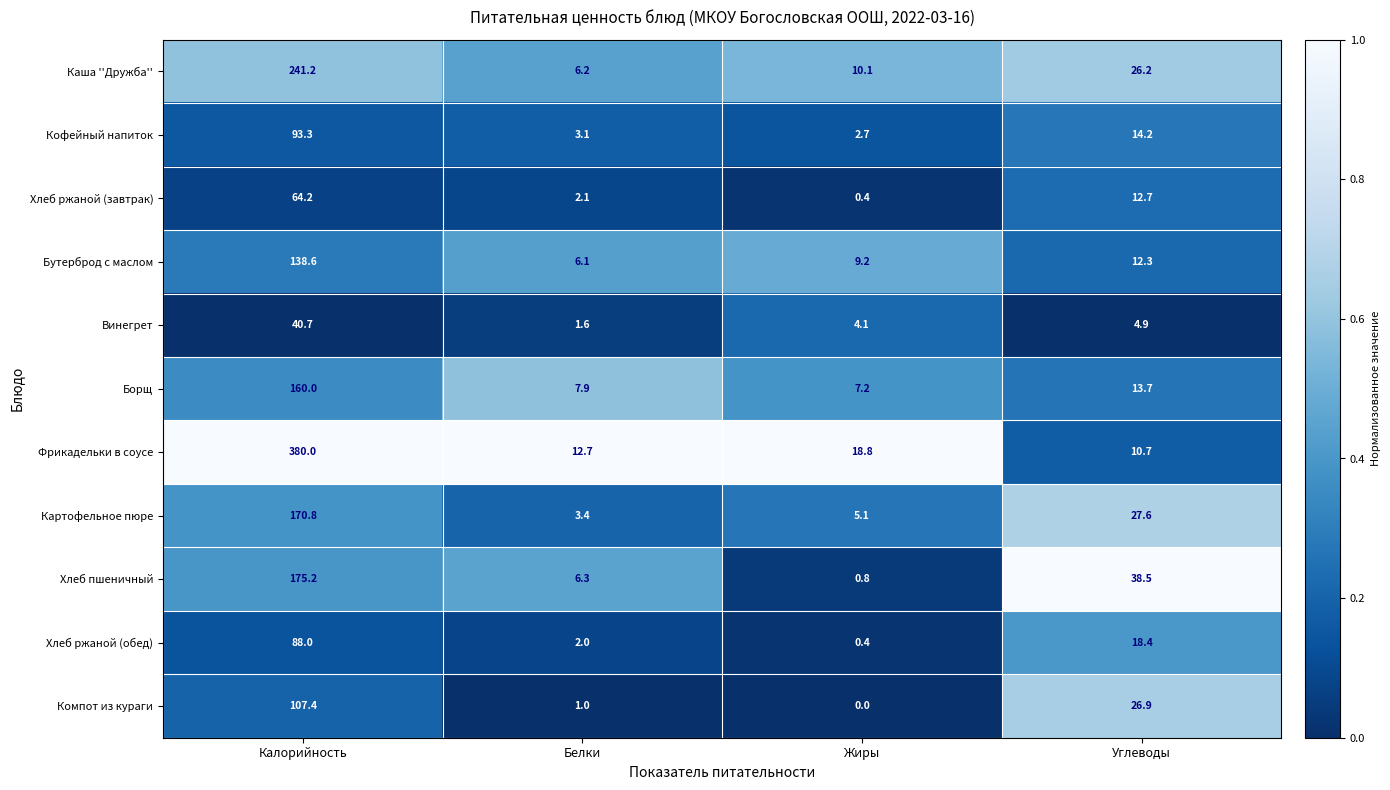

What is the difference between the highest and lowest values at Жиры?

18.8